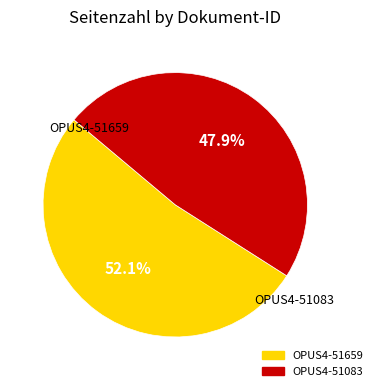

What percentage is the OPUS4-51083 slice, to the nearest percent?

48%